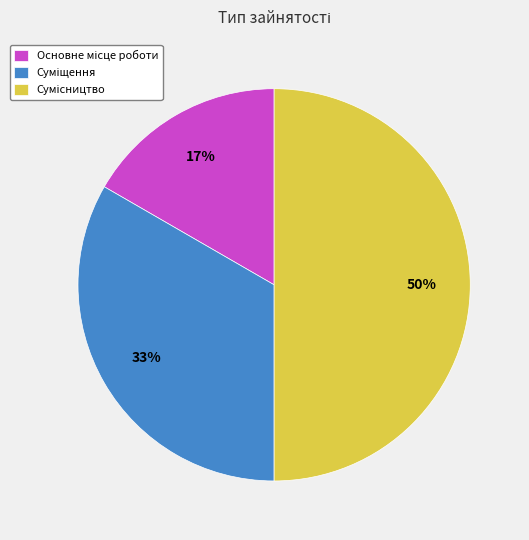

How many slices are in this pie chart?

3